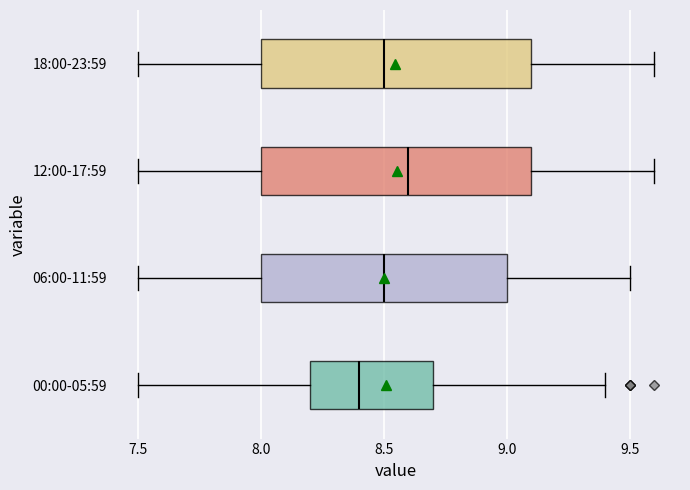

Reading bottom to top, transcribe this box plot: for each box, give where its median line is, the range the box spans, and where its two whiskers end, as read against the x-axis. The values are not printed on the chart, so give them approximately, as read against the axis.

00:00-05:59: median 8.4, box 8.2 to 8.7, whiskers 7.5 to 9.4
06:00-11:59: median 8.5, box 8.0 to 9.0, whiskers 7.5 to 9.5
12:00-17:59: median 8.6, box 8.0 to 9.1, whiskers 7.5 to 9.6
18:00-23:59: median 8.5, box 8.0 to 9.1, whiskers 7.5 to 9.6